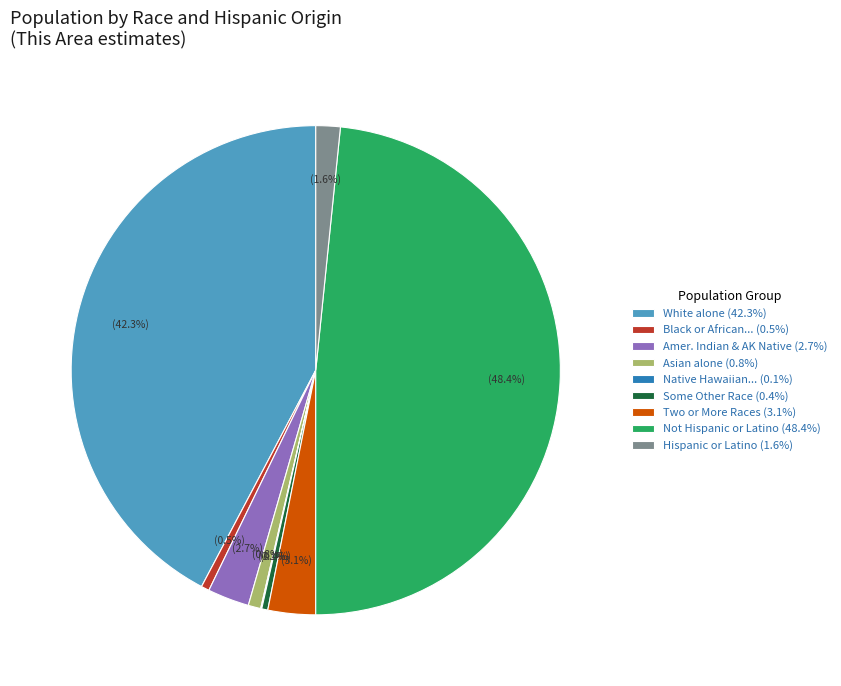

Does any single category account for the majority?

No